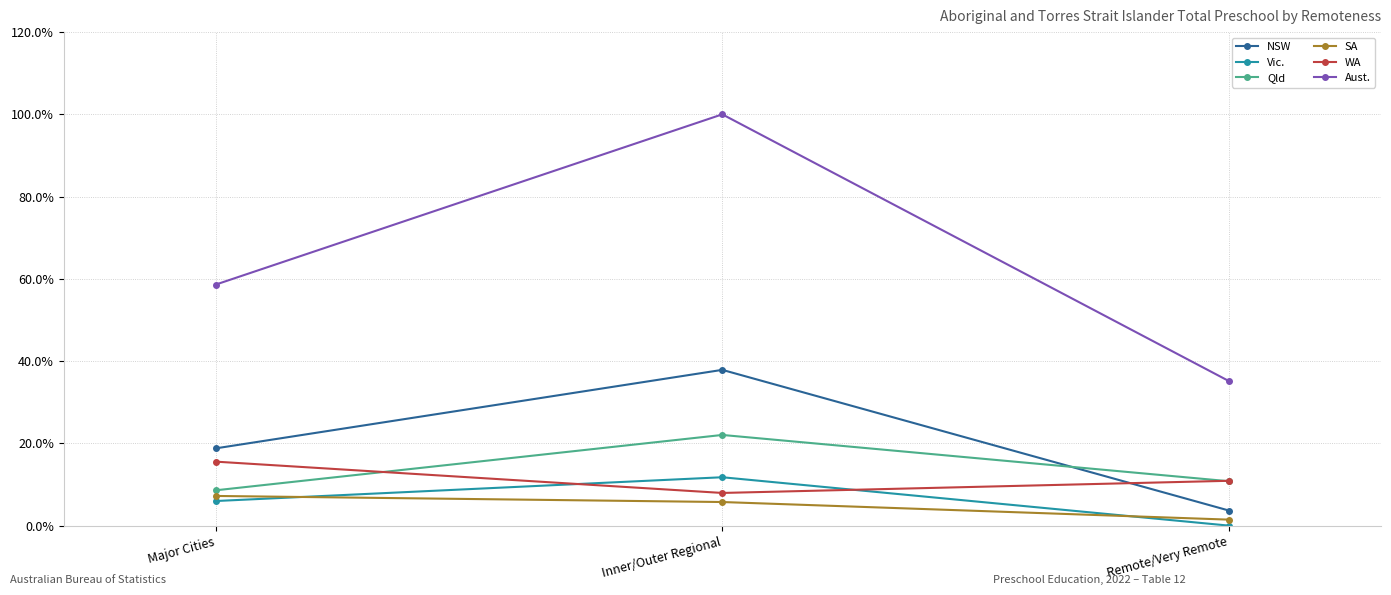

Which series has the largest total across all categories?

Aust.